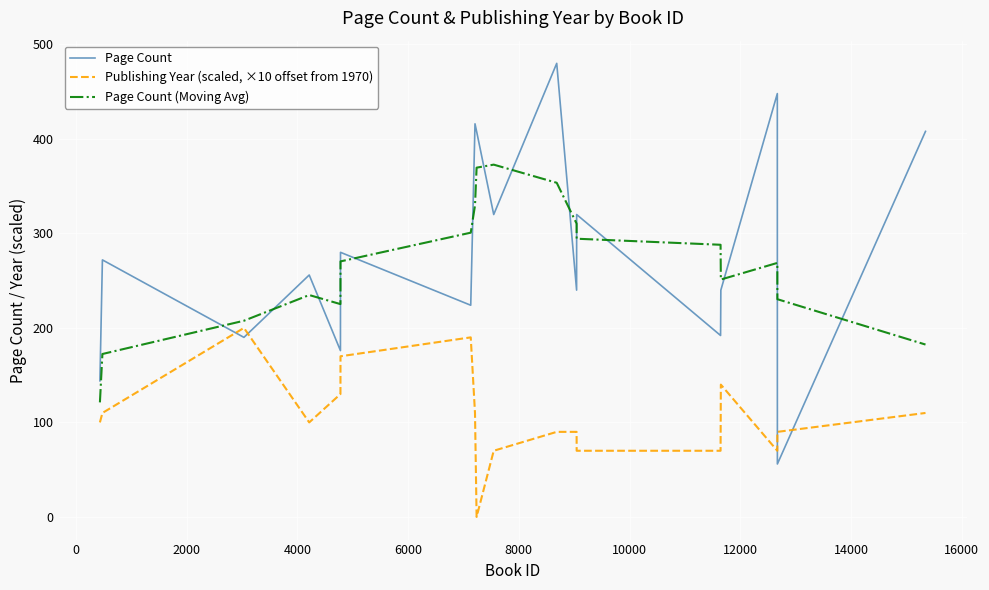

What is the maximum value for Page Count?

480.0